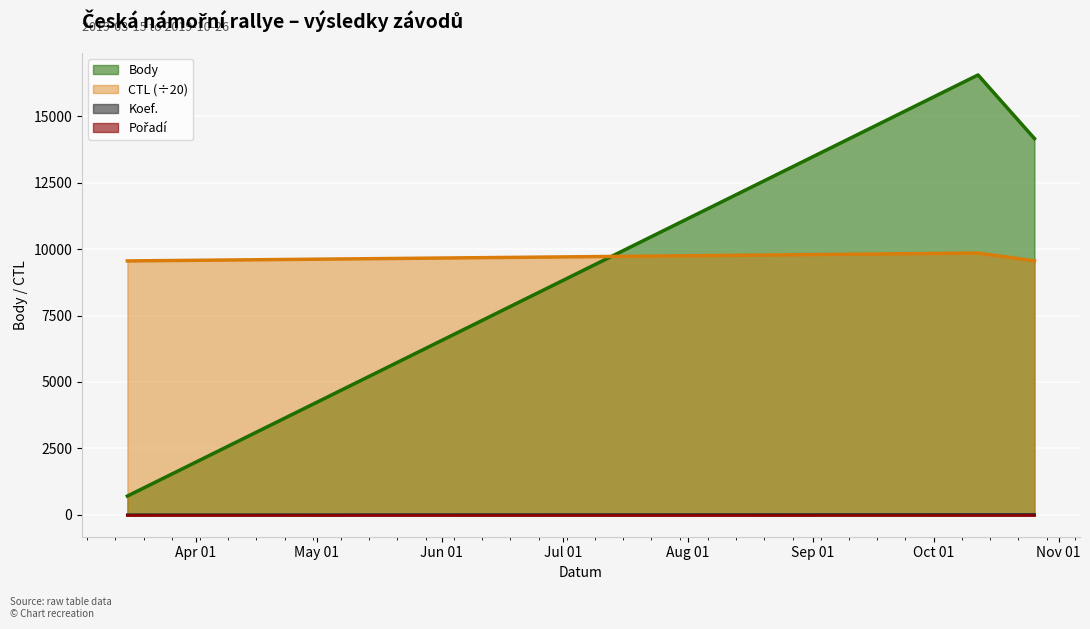

What position from the left is 2019-03-15?

1